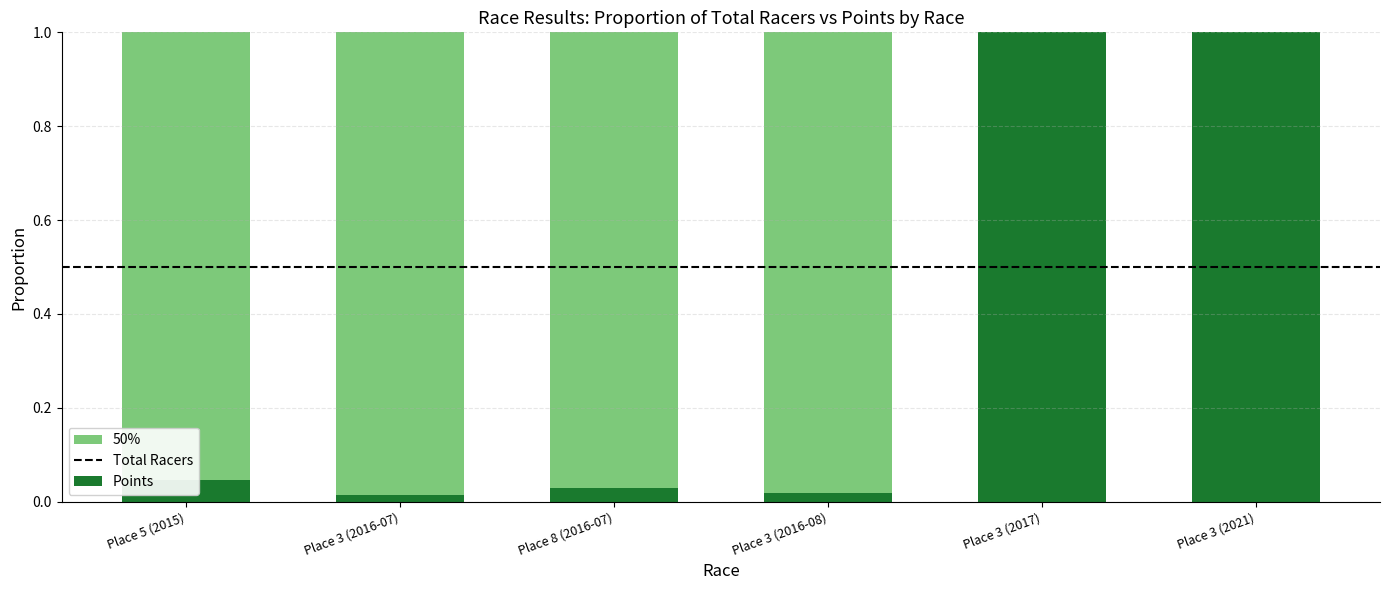

The value of Total Racers at Place 3 (2017) is 1.0. True or false?

True